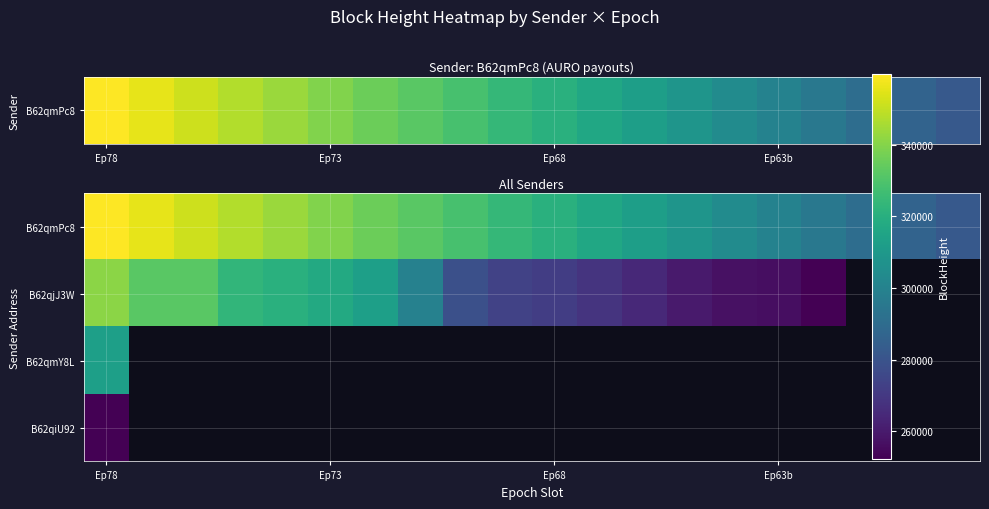

How many values in B62qjJ3W are above zero?

17